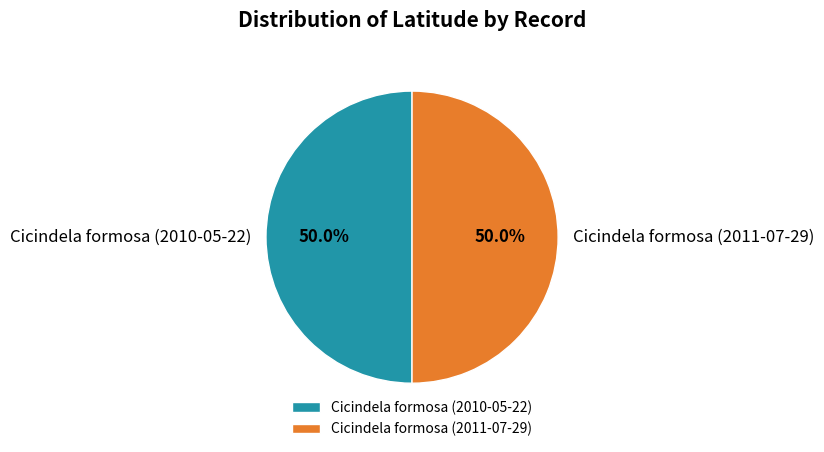

To the nearest percent, what percentage of the pie is Cicindela formosa (2011-07-29)?

50%